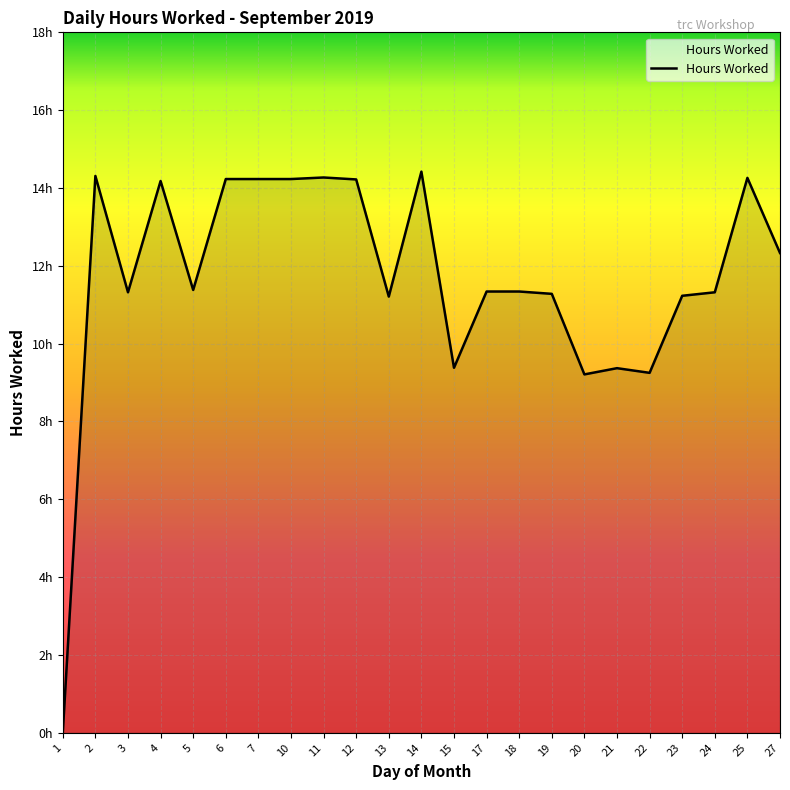

Does the chart have visible grid lines?

Yes